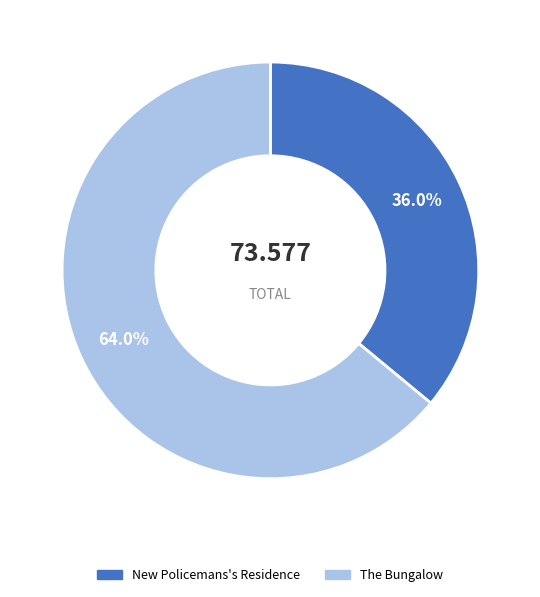

Count the number of slices in the pie.

2